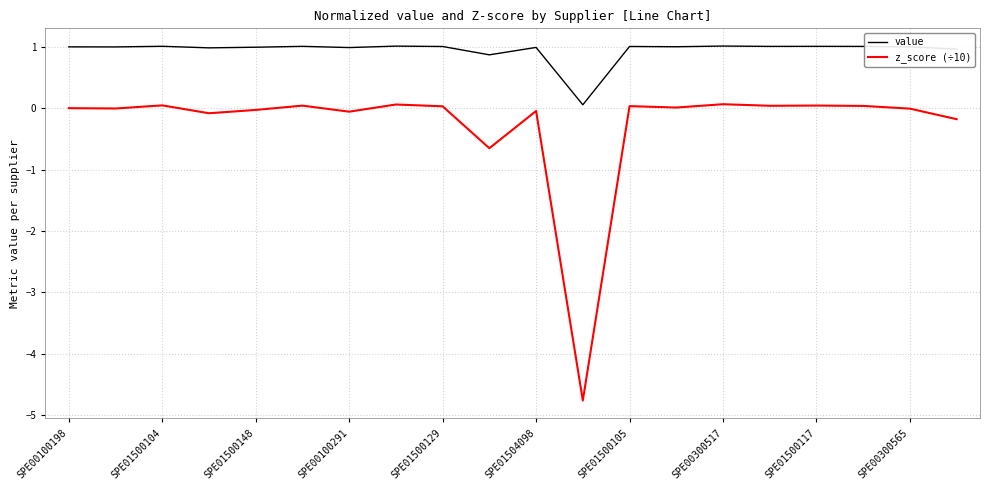

Count the number of data series in this chart.

2